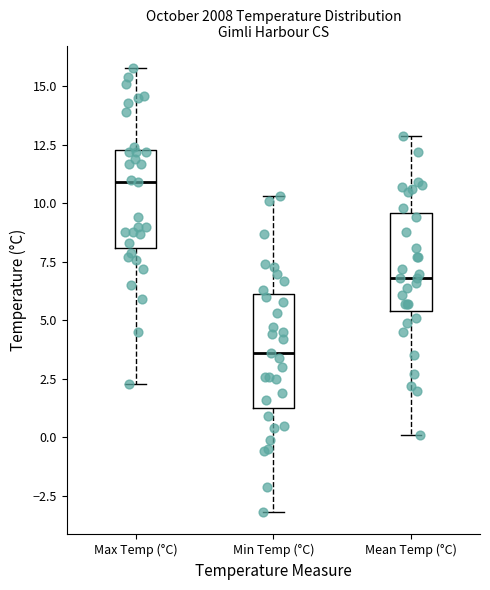

Where does the upper whisker of the box for Mean Temp (°C) end on the y-axis? The values are not printed on the chart, so give them approximately, as read against the axis.

13.0